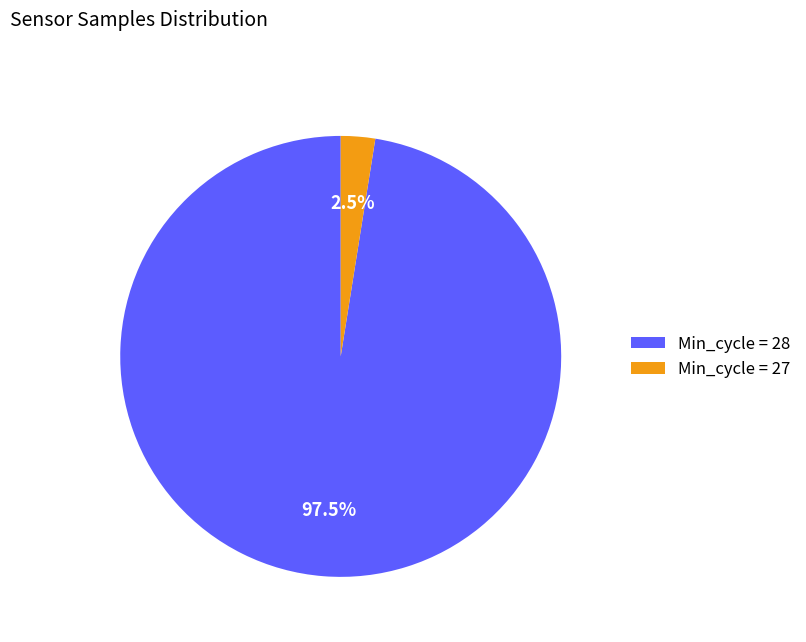

To the nearest percent, what is the average slice percentage?

50%